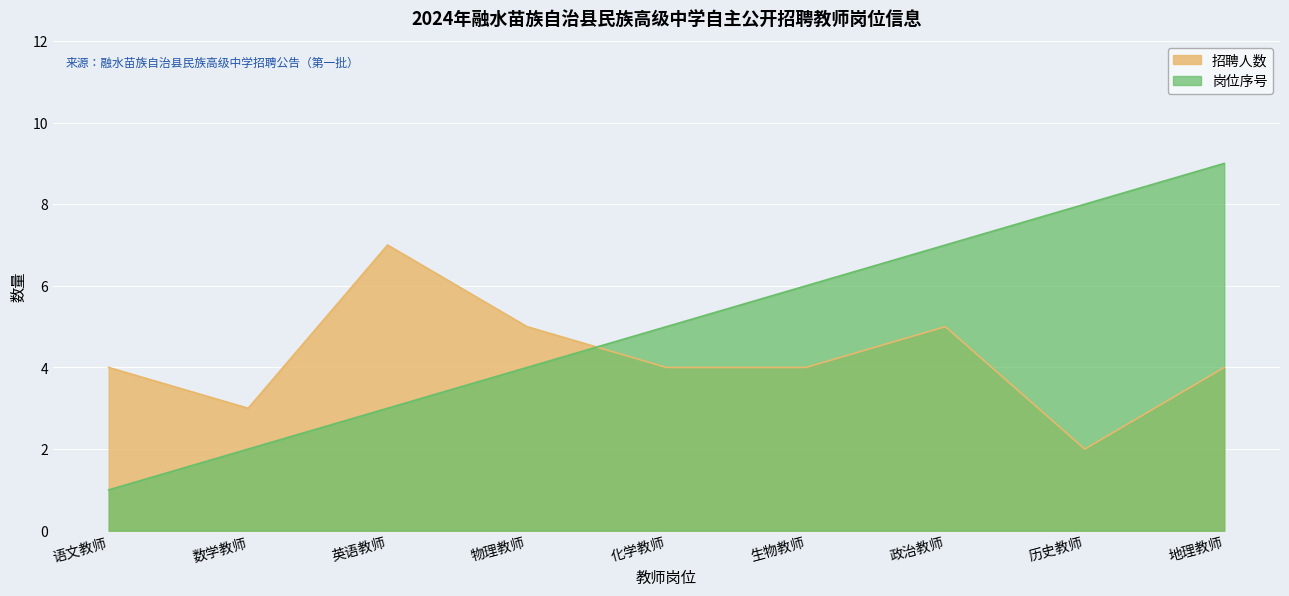

True or false: 岗位序号 has a value of 8 at 历史教师.

True